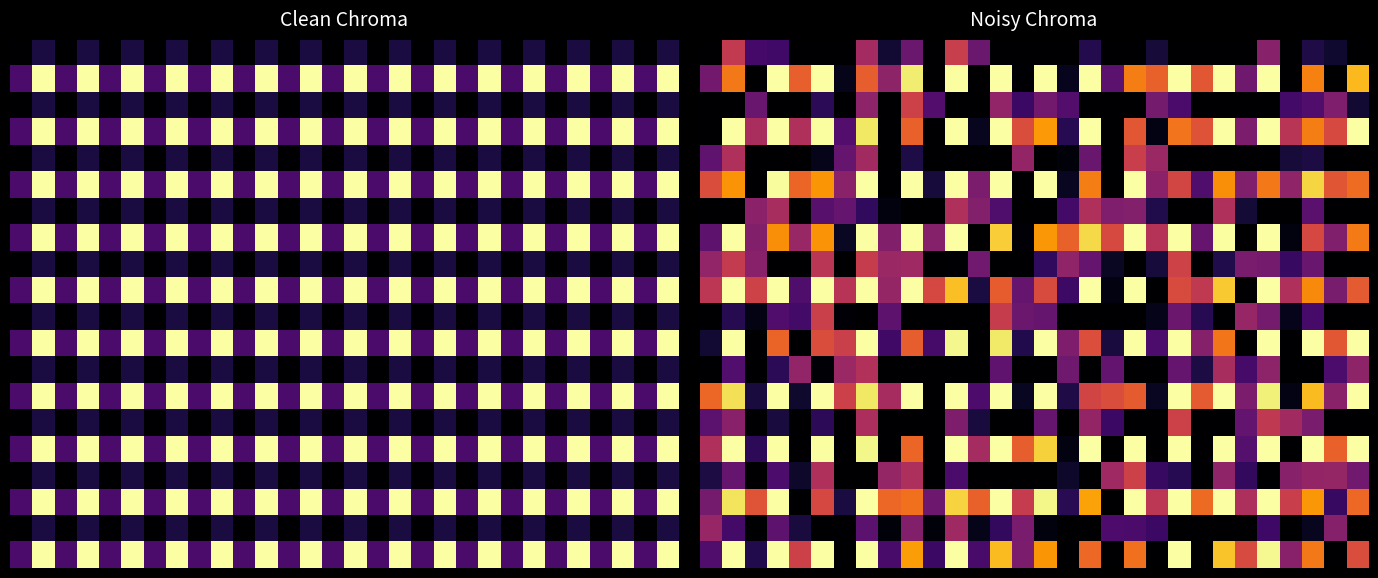

What is the difference between the highest and lowest values at 10?

9.0